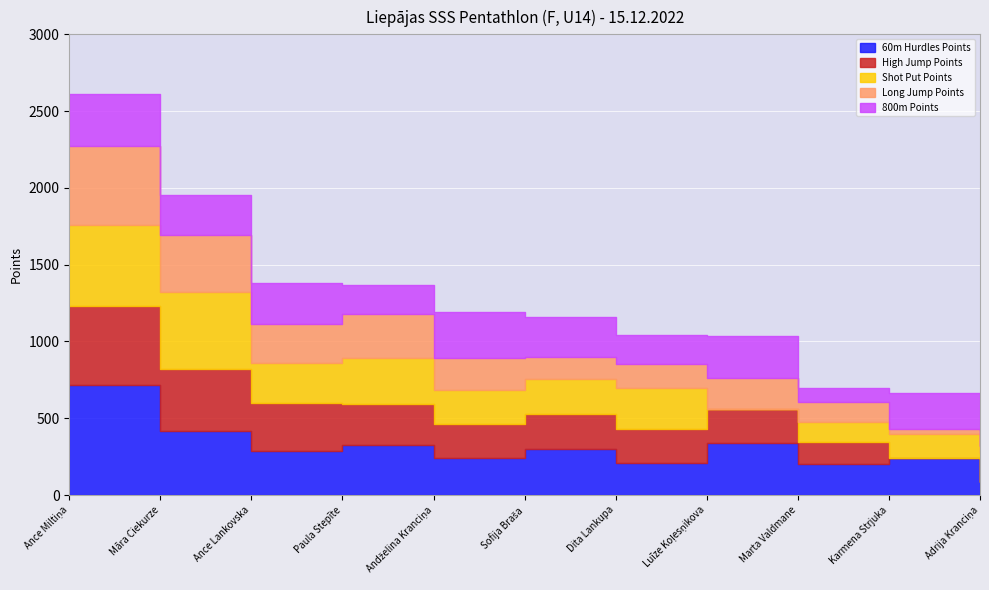

Which series ends up on top after the final intersection of High Jump Points and 800m Points?

800m Points